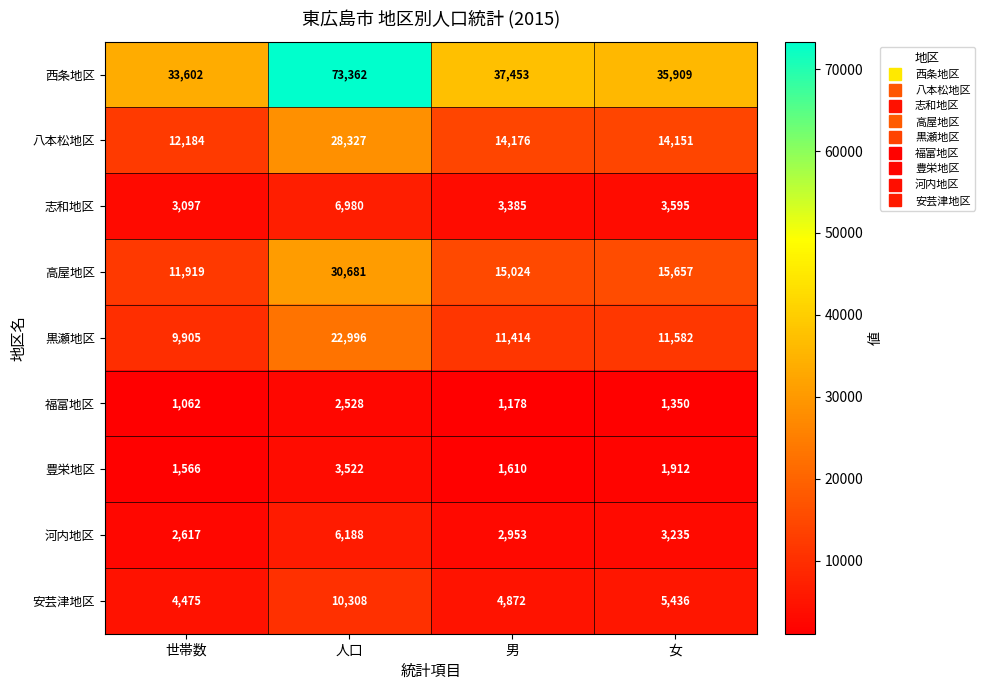

Between 世帯数 and 男, which series saw the biggest shift?

西条地区